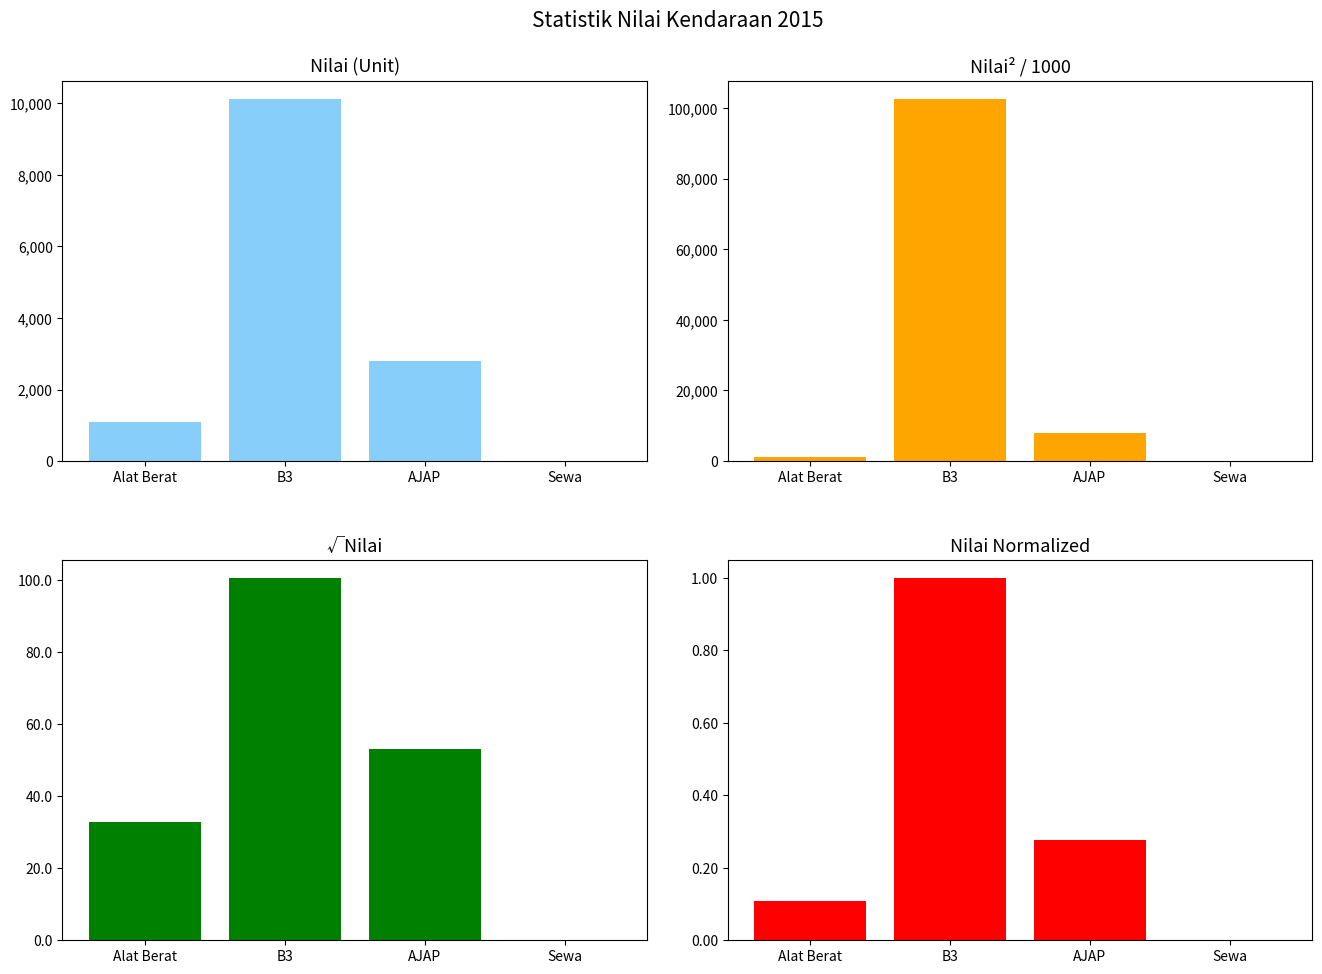

At AJAP, list the series in order from smallest to largest.

nilai / max, √nilai, nilai, nilai²/1000